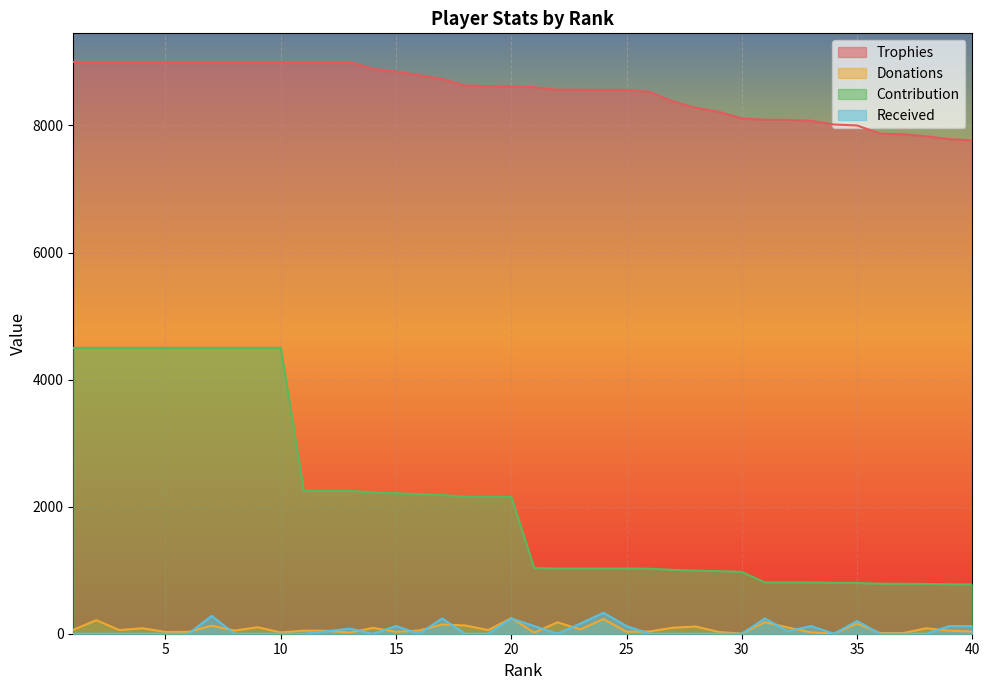

Which series has the largest total across all categories?

Trophies